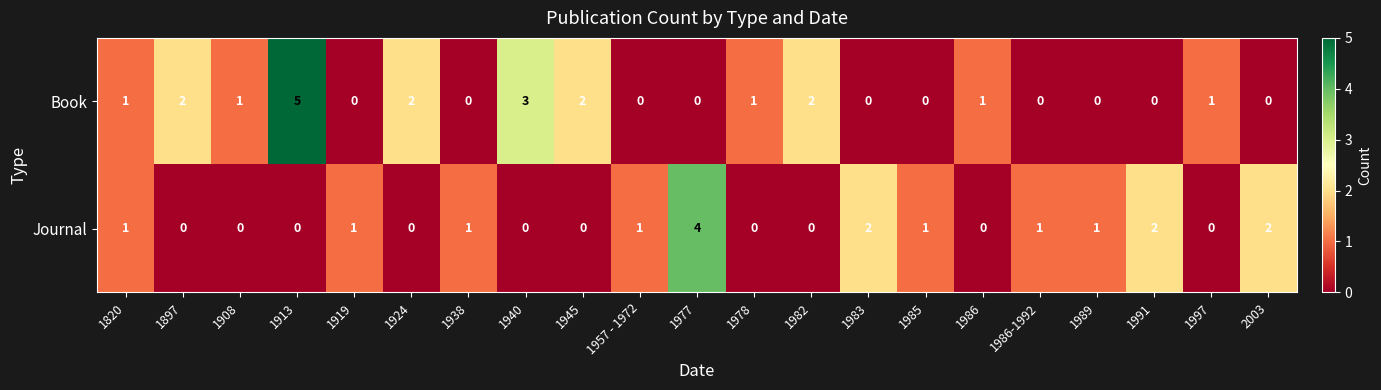

What is the difference between the maximum and second lowest values in the Book series?

5